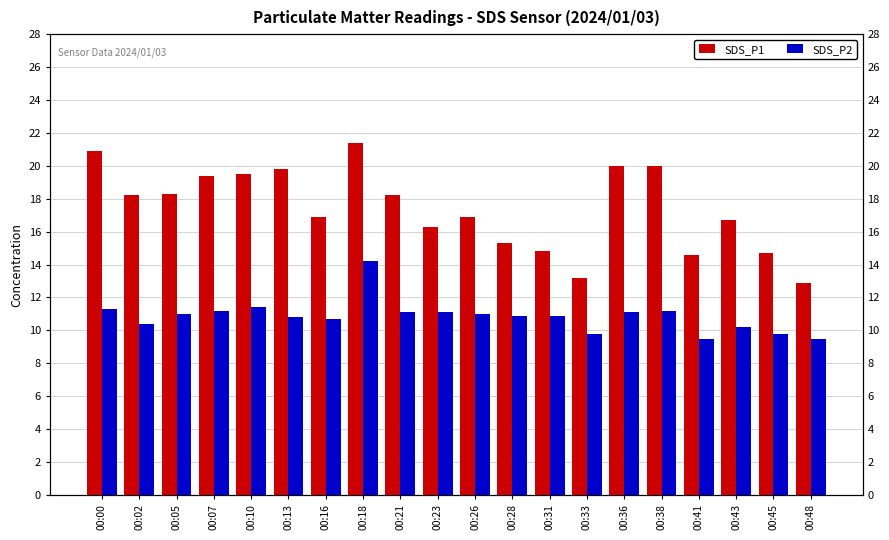

Is it true that SDS_P2 equals 14.2 at 00:18?

True